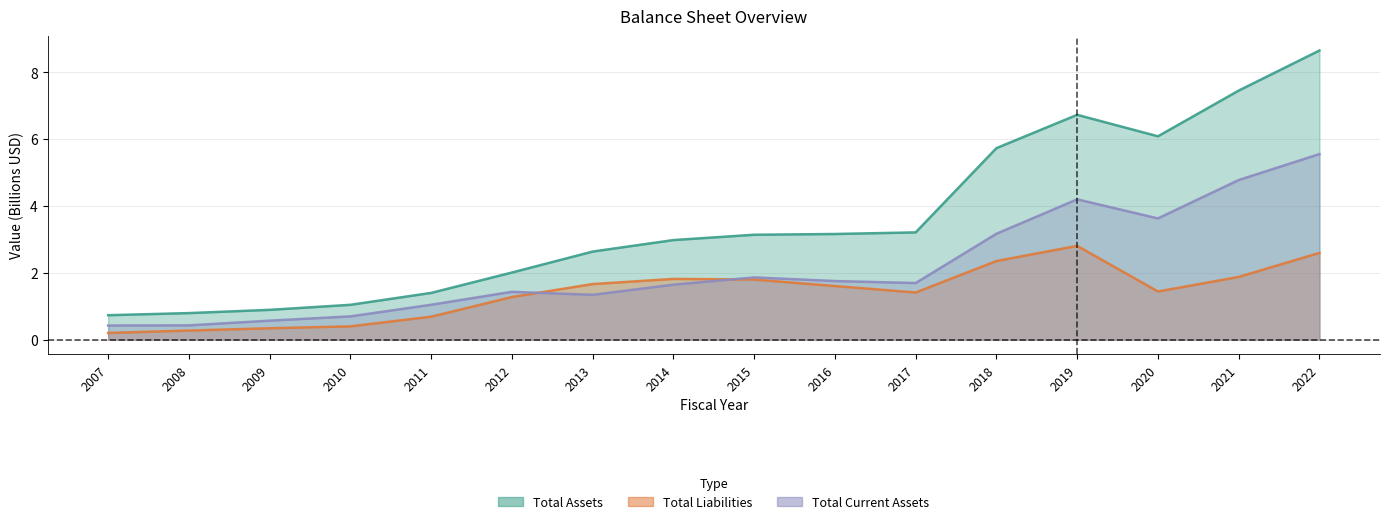

What is the value of the Total Current Assets point at the 2nd from the left?

0.4